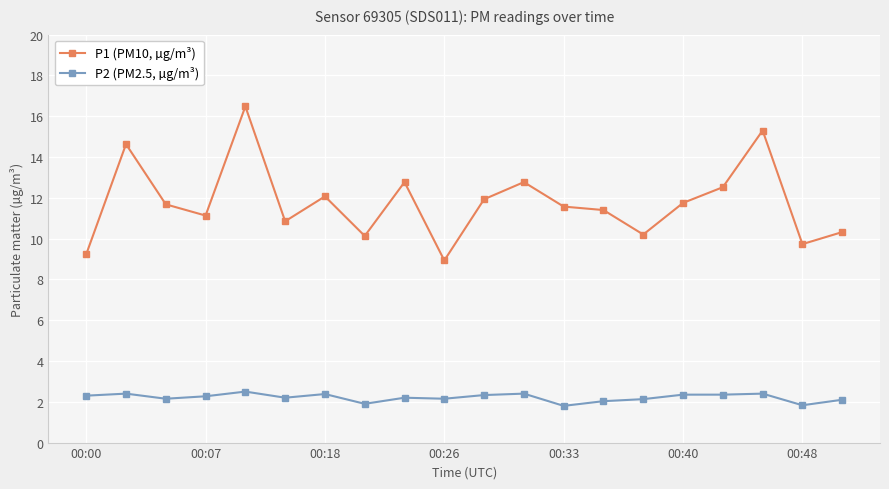

List the series in order of their peak value, highest first.

P1 (PM10, µg/m³), P2 (PM2.5, µg/m³)